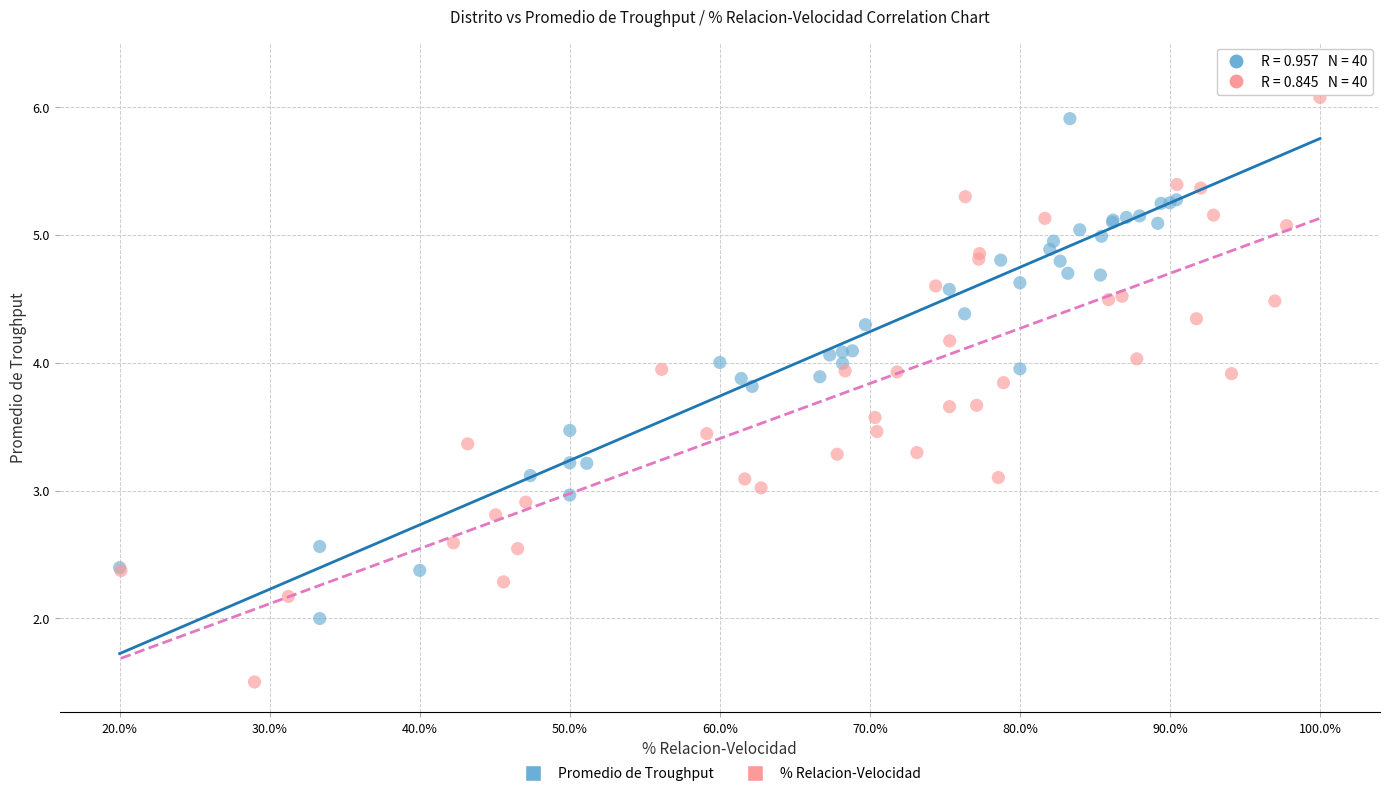

Which series reaches the minimum Y coordinate?

% Relacion-Velocidad